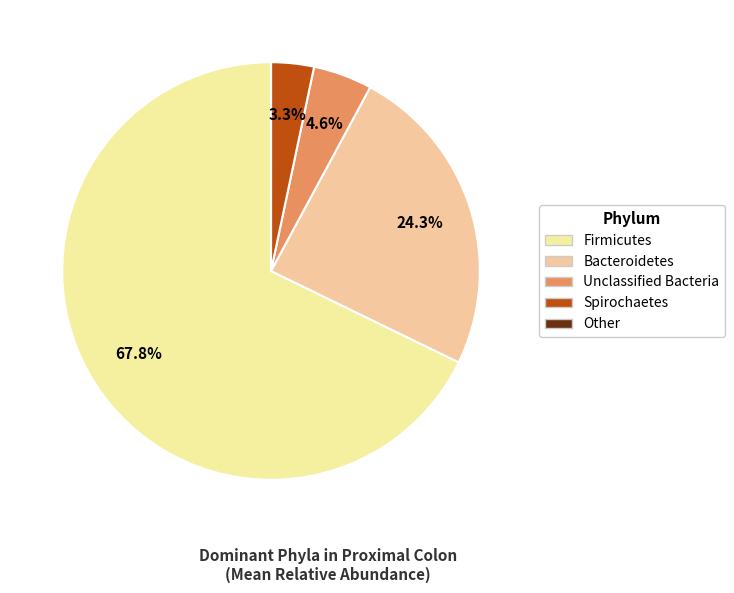

How many slices are in this pie chart?

5